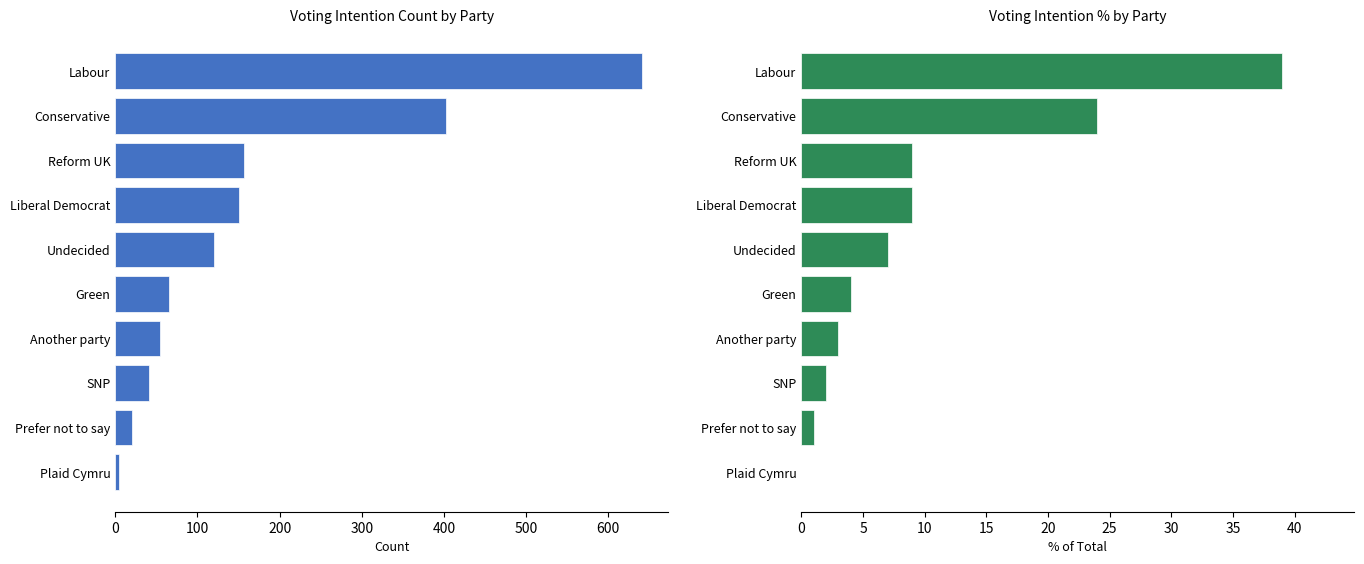

At how many categories does at least one series exceed 110?

5